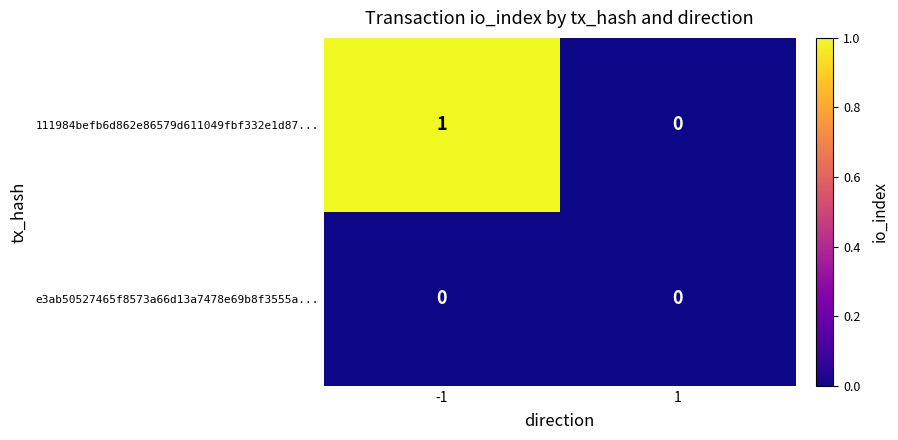

The value of 111984befb6d862e86579d611049fbf332e1d87... at 1 is 0. True or false?

True